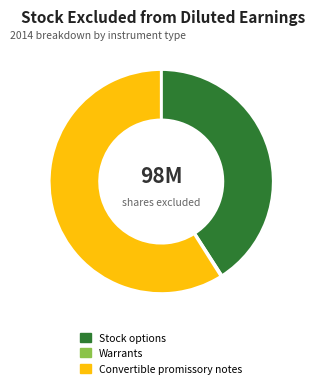

Is there any slice that represents more than half of the pie?

Yes